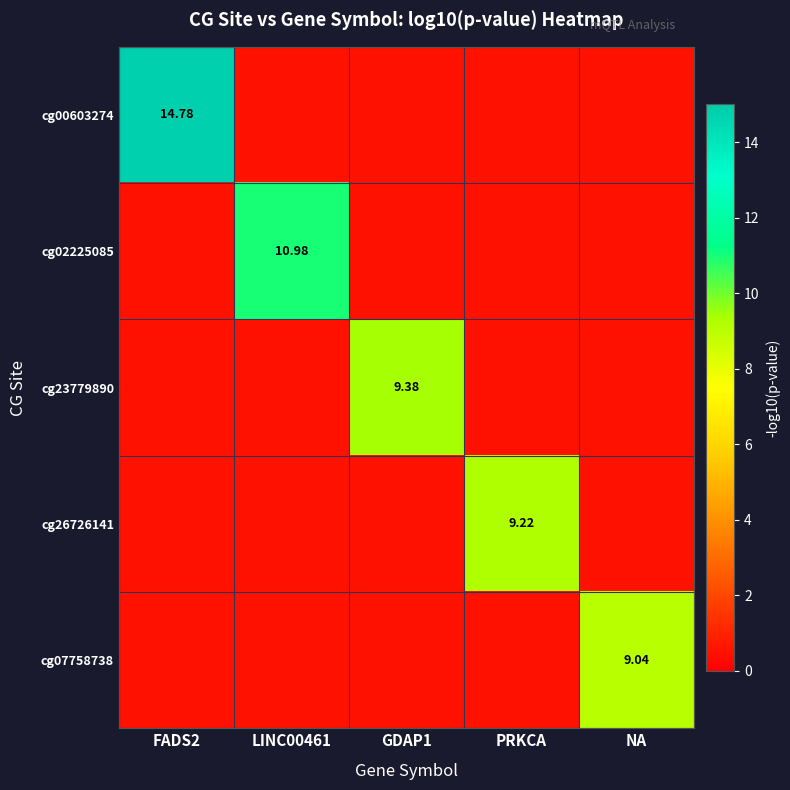

What is the maximum value for cg23779890?

9.4